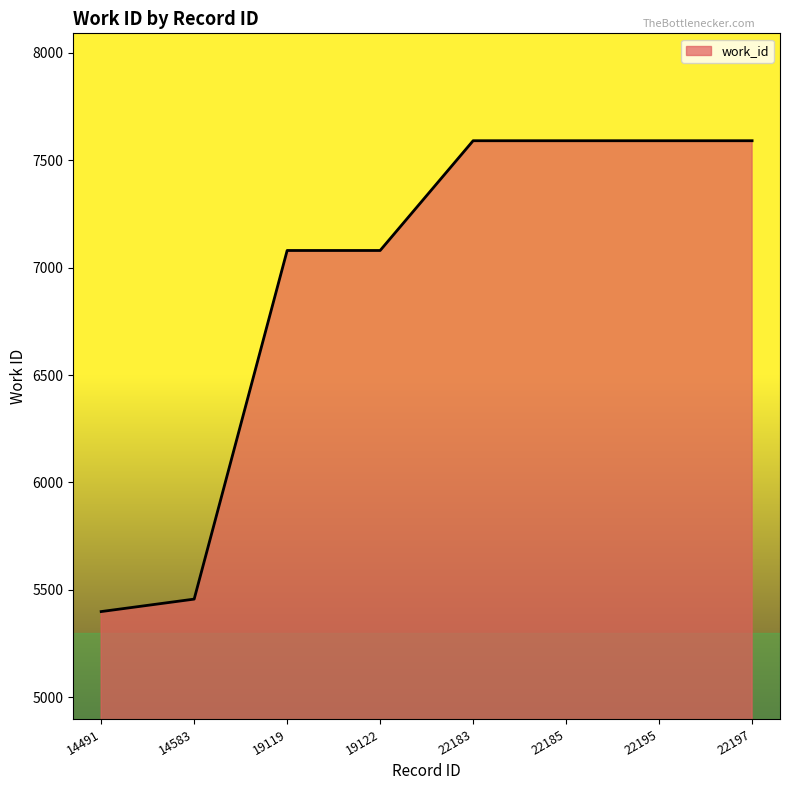

What is the difference between the second highest and minimum values?

2192